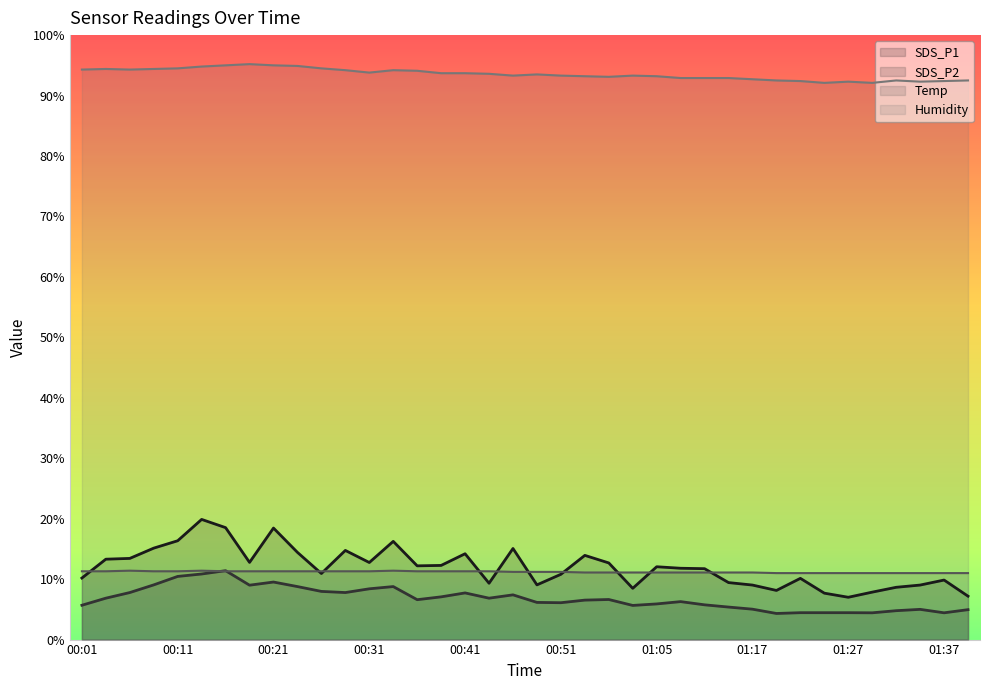

Where does the SDS_P2 series first go above 6?

00:04